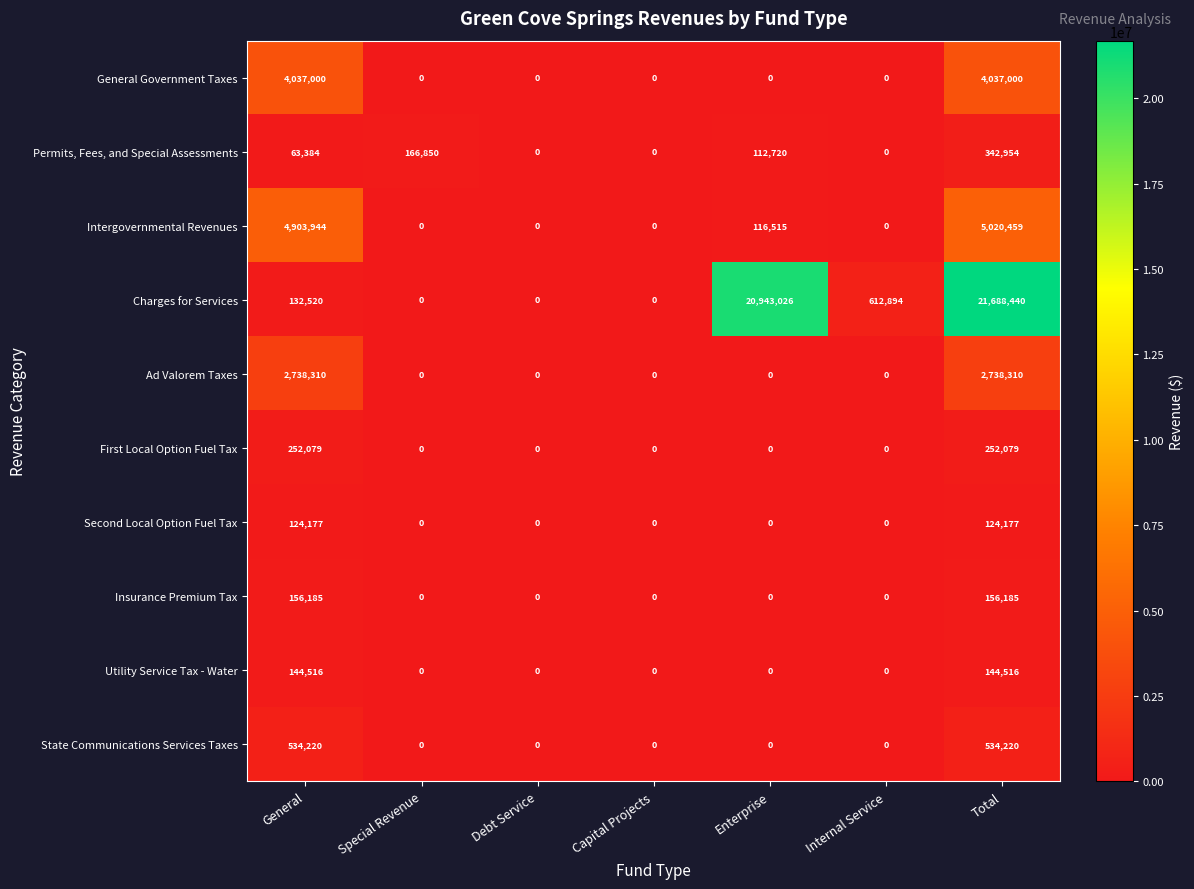

Between Debt Service and Internal Service, which series saw the biggest shift?

Charges for Services